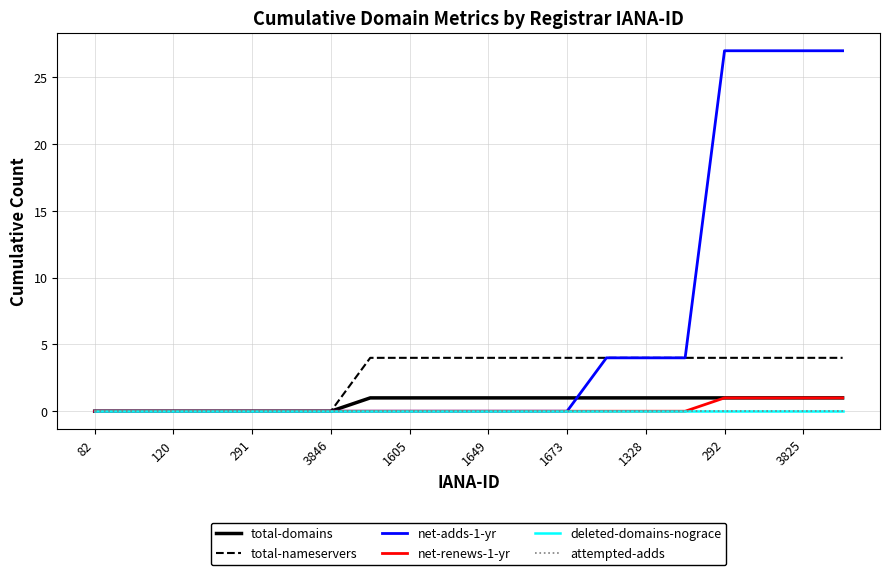

Does the chart display data point markers on the line(s)?

No